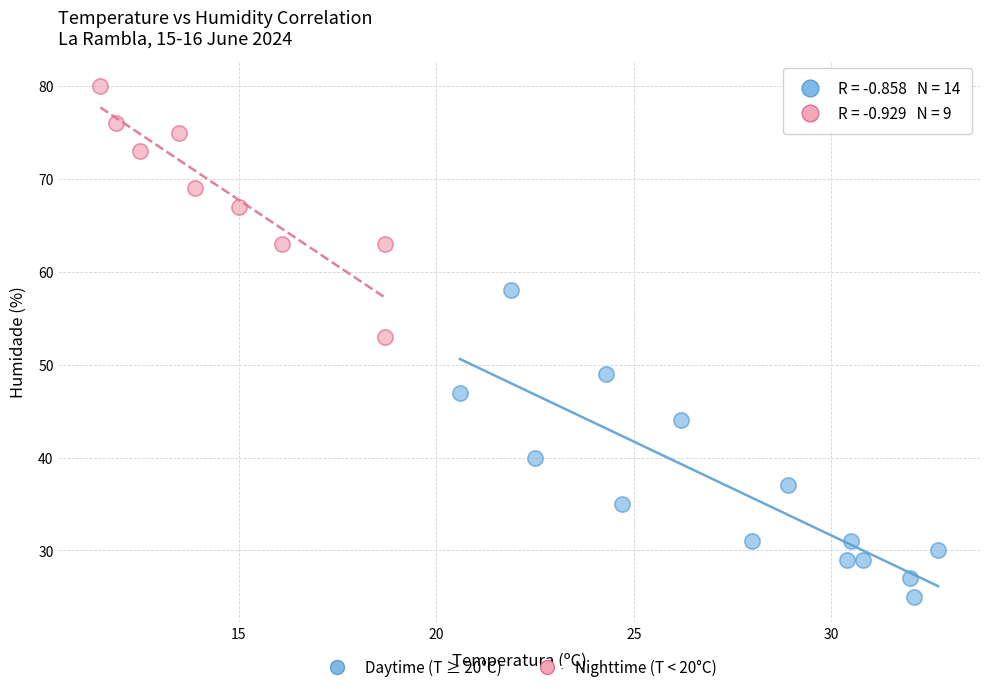

Which series contains the highest Y value?

Nighttime (T < 20°C)